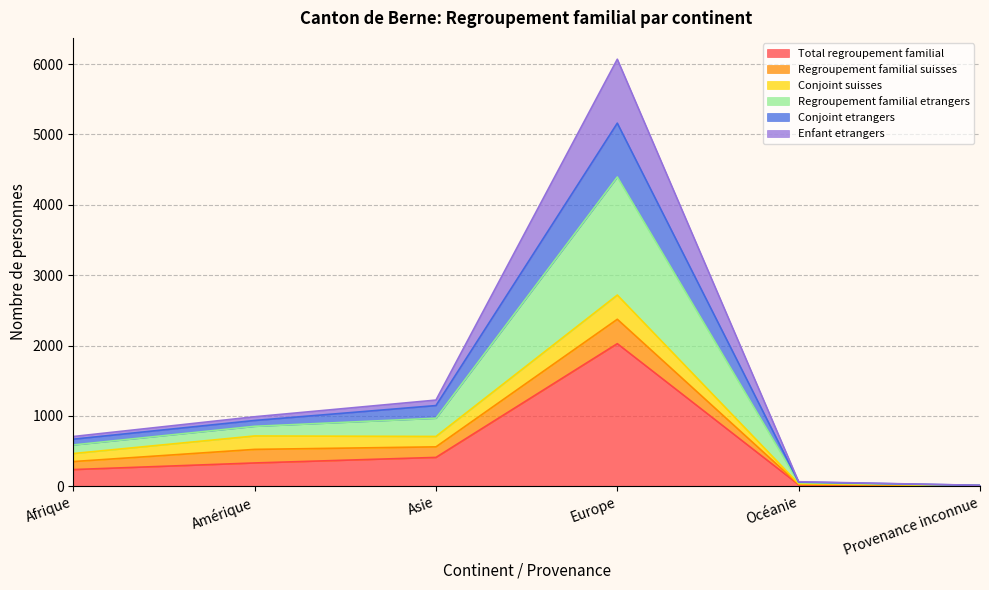

Is the value of Total regroupement familial at Europe greater than the value of Regroupement familial etrangers at Afrique?

Yes